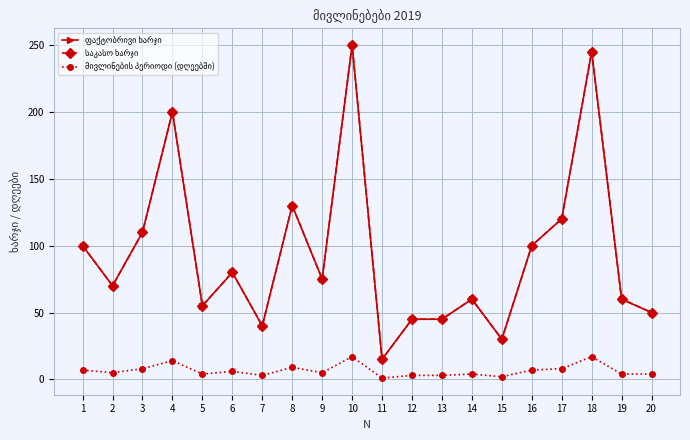

Is this an area chart (filled region under the line)?

No